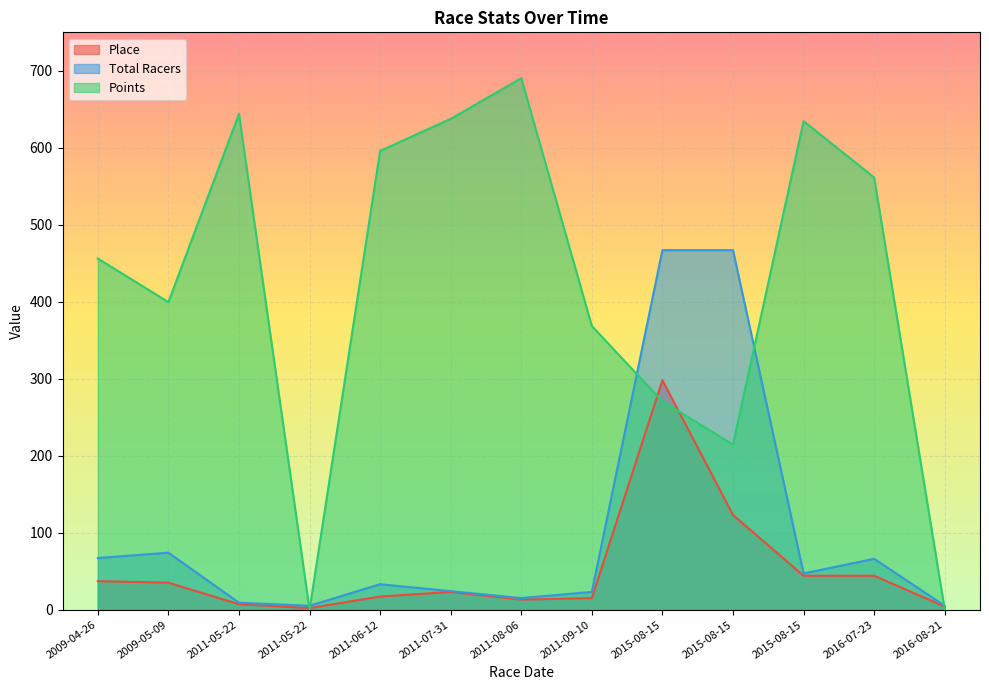

Reading right to left, transcribe all the data shown in this chart.

Place: 4.0	44.0	44.0	123.0	298.0	15.0	13.0	23.0	17.0	2.0	7.0	35.0	37.0
Total Racers: 5.0	66.0	47.0	467.0	467.0	23.0	15.0	24.0	33.0	5.0	9.0	74.0	67.0
Points: 0.0	561.5	634.6	214.4	270.5	368.5	690.4	637.6	595.9	0.0	644.0	399.5	456.1